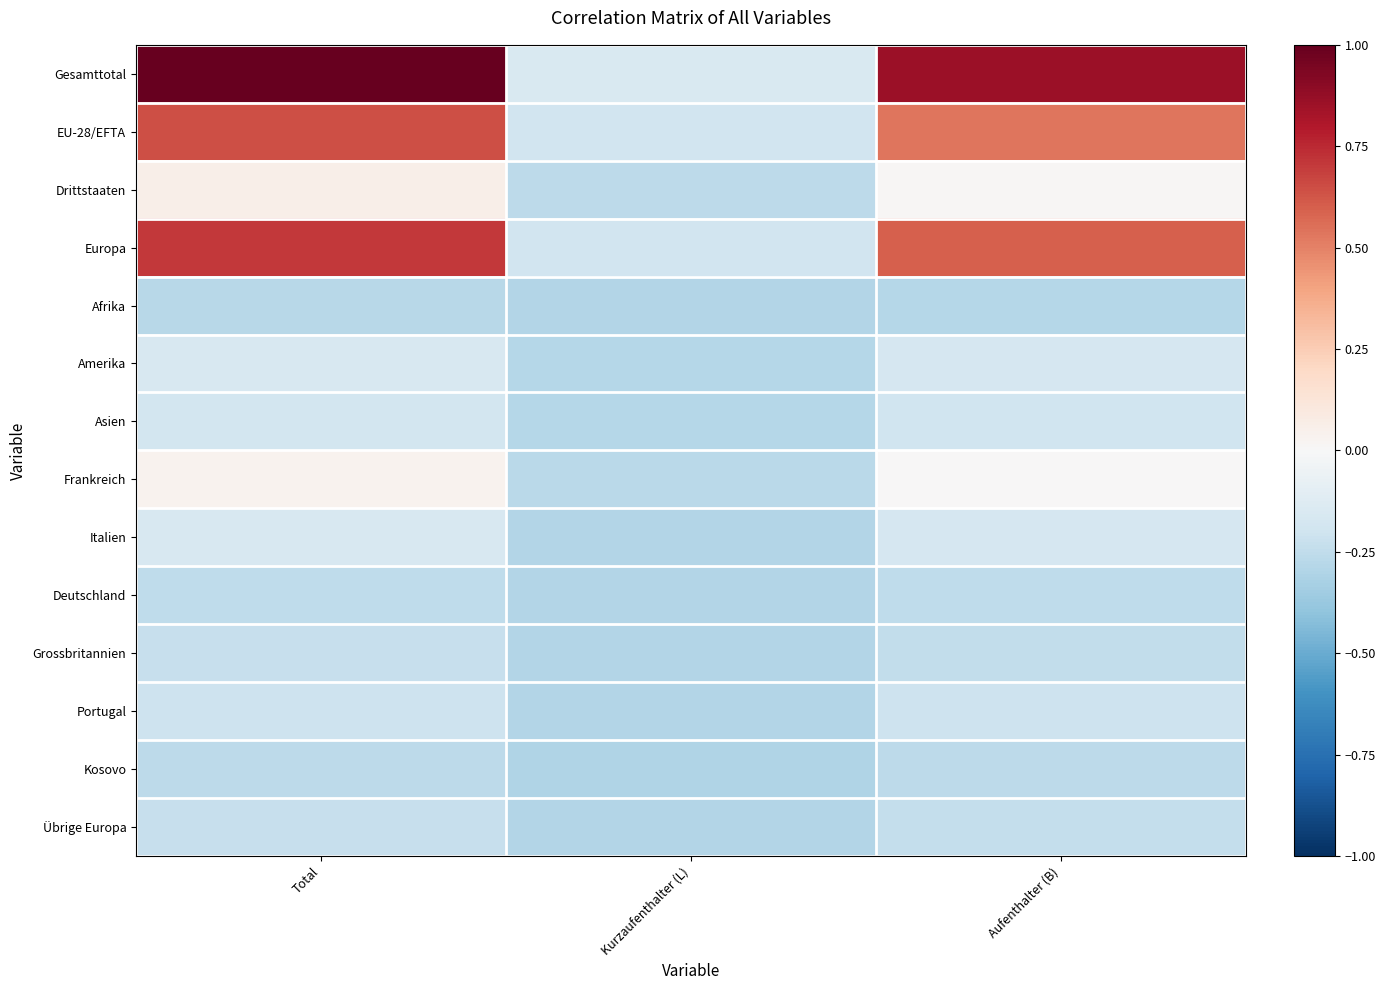

At which category does the chart reach its peak across all series?

Total